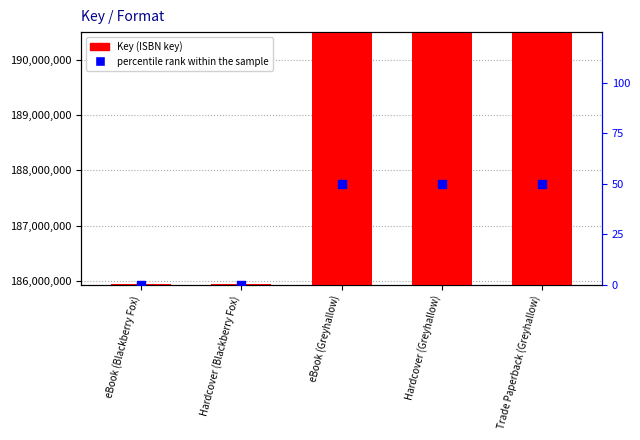

Is the value of percentile rank within the sample at Trade Paperback (Greyhallow) greater than the value of Key at Hardcover (Blackberry Fox)?

No